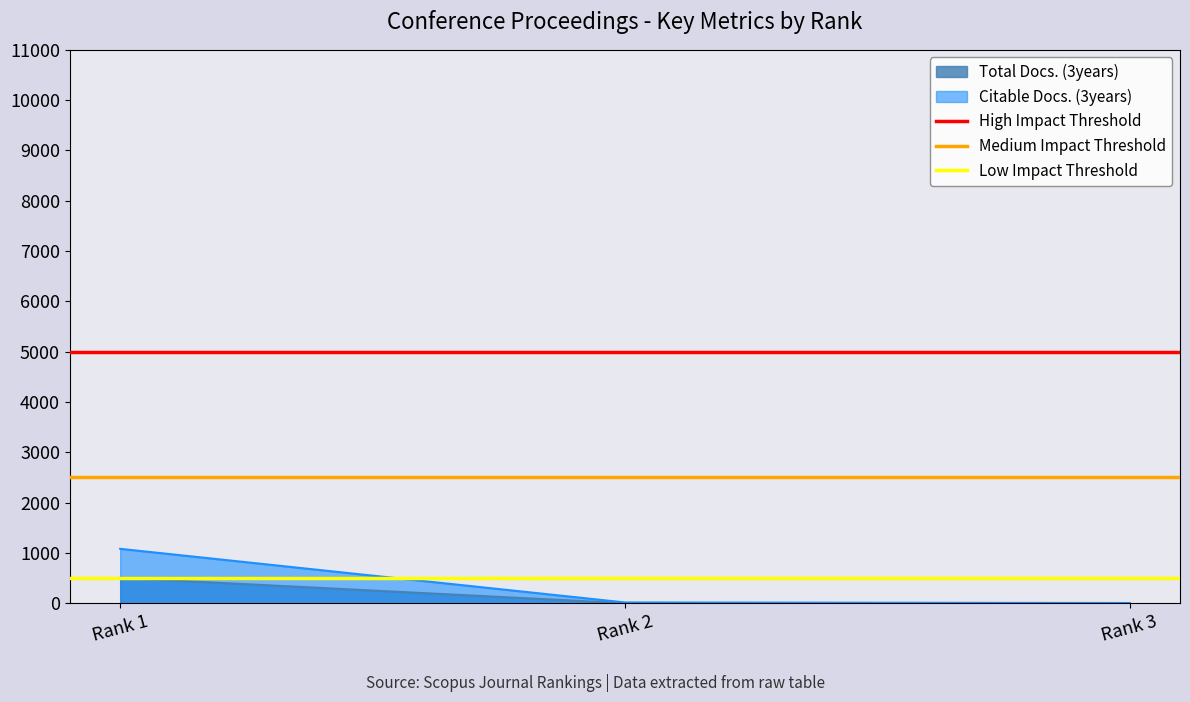

Is the value of Total Docs. (3years) at Rank 3 greater than the value of Citable Docs. (3years) at Rank 1?

No